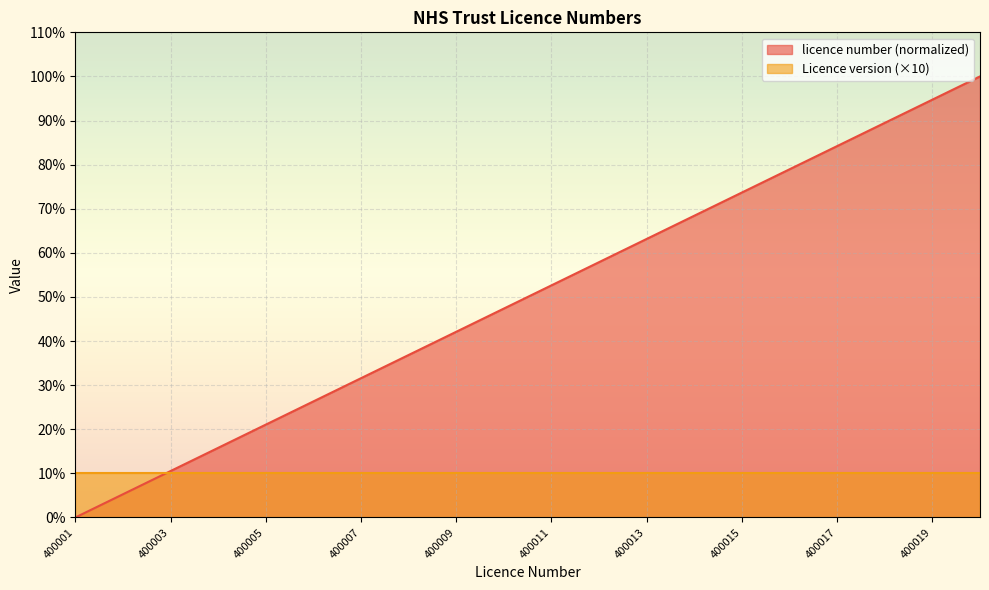

List the labels in order of value, smallest first.

400001, 400002, 400003, 400004, 400005, 400006, 400007, 400008, 400009, 400010, 400011, 400012, 400013, 400014, 400015, 400016, 400017, 400018, 400019, 400020